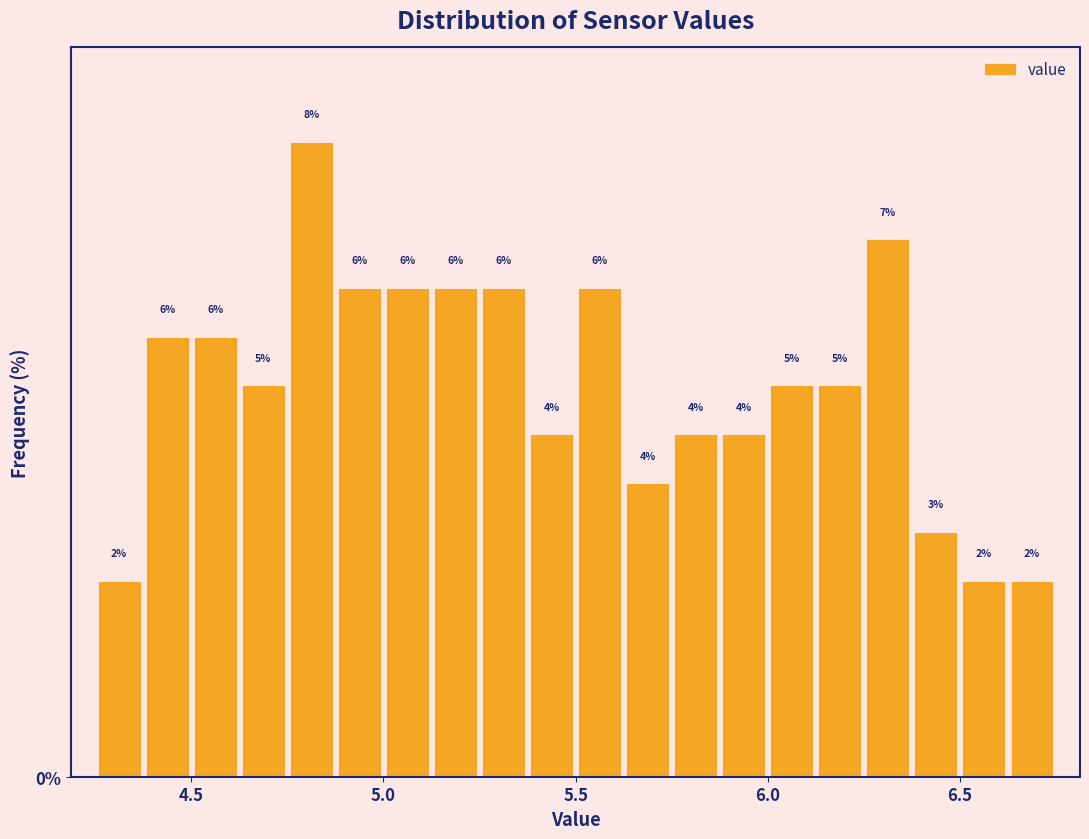

Read against the x-axis, roughly where is the centre of the tallest bar?

4.80